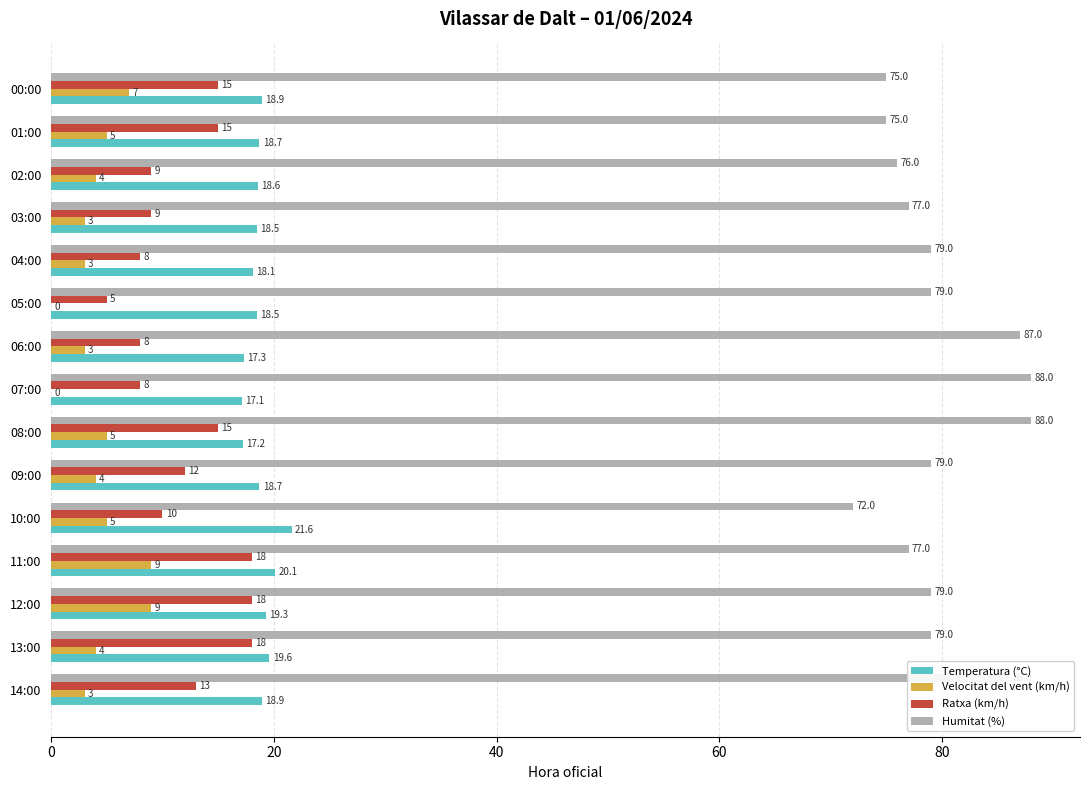

What is the sum of all Ratxa (km/h) values?

181.0